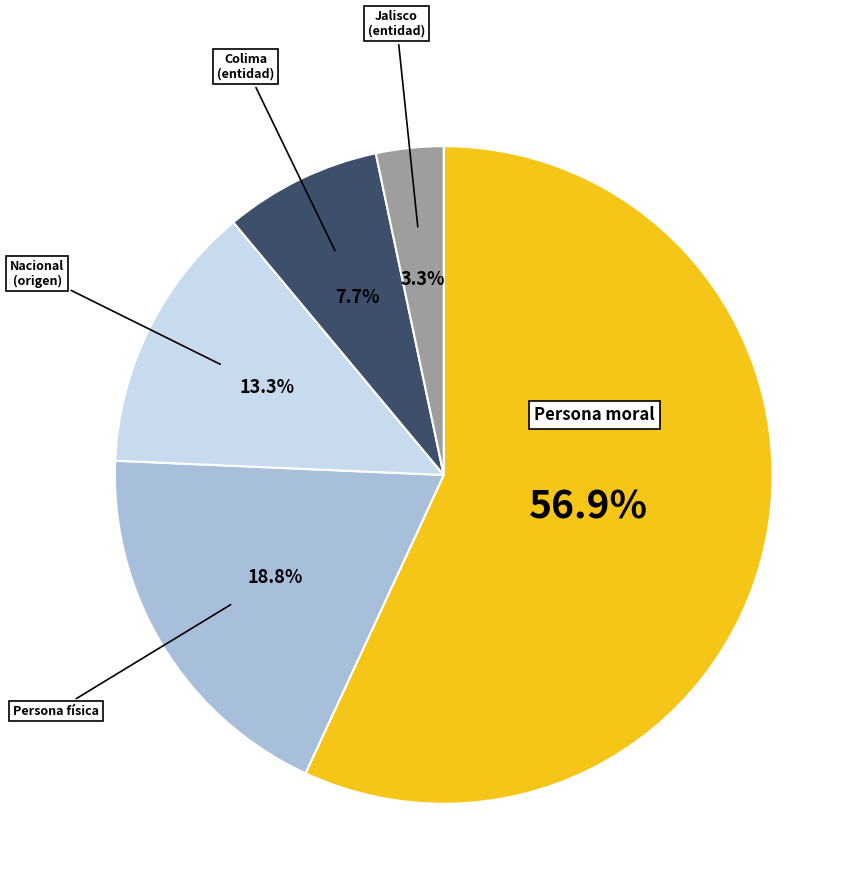

Is there any slice that represents more than half of the pie?

Yes